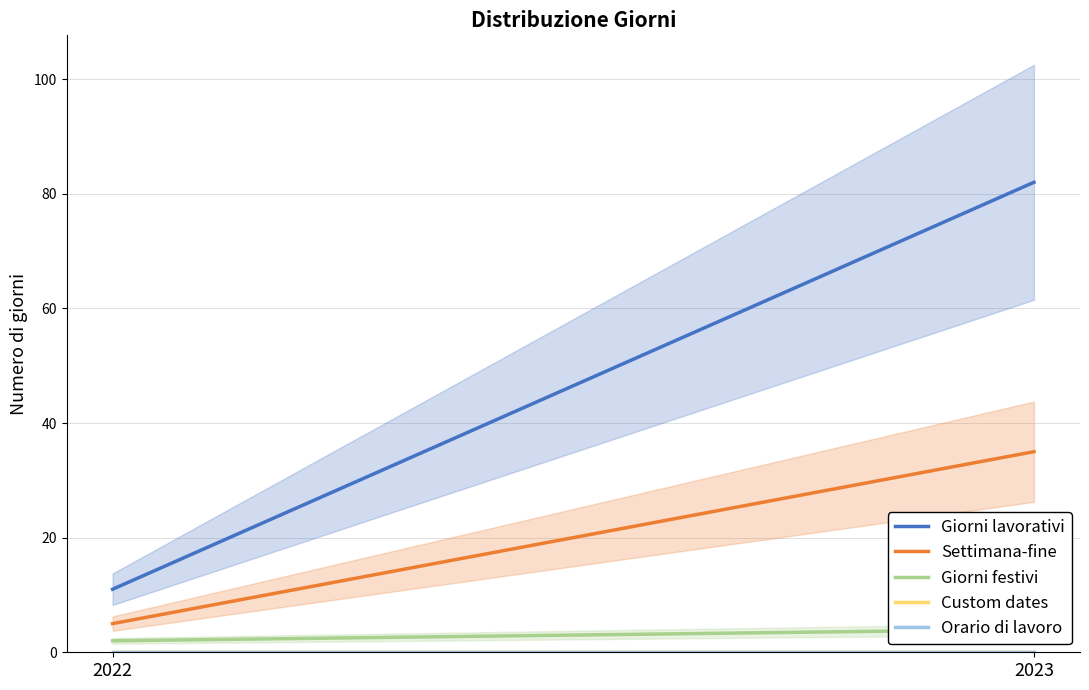

What is the maximum value shown in the chart?

82